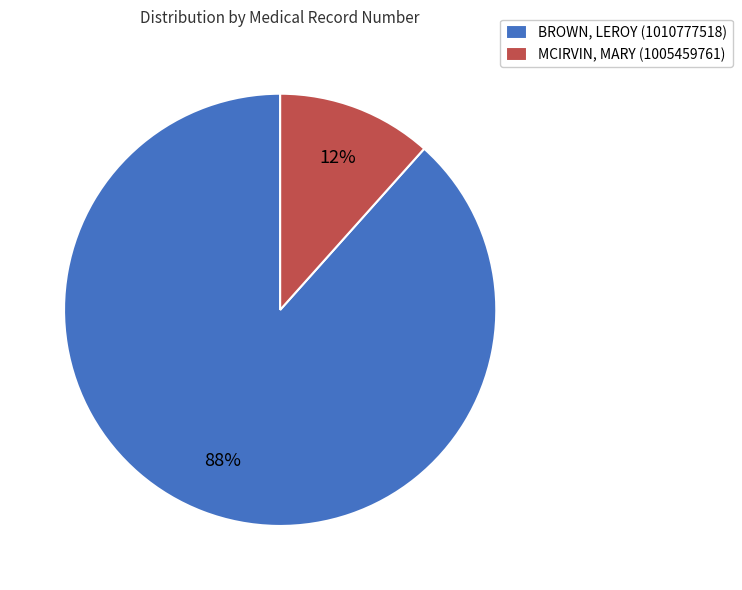

How many slices are in this pie chart?

2